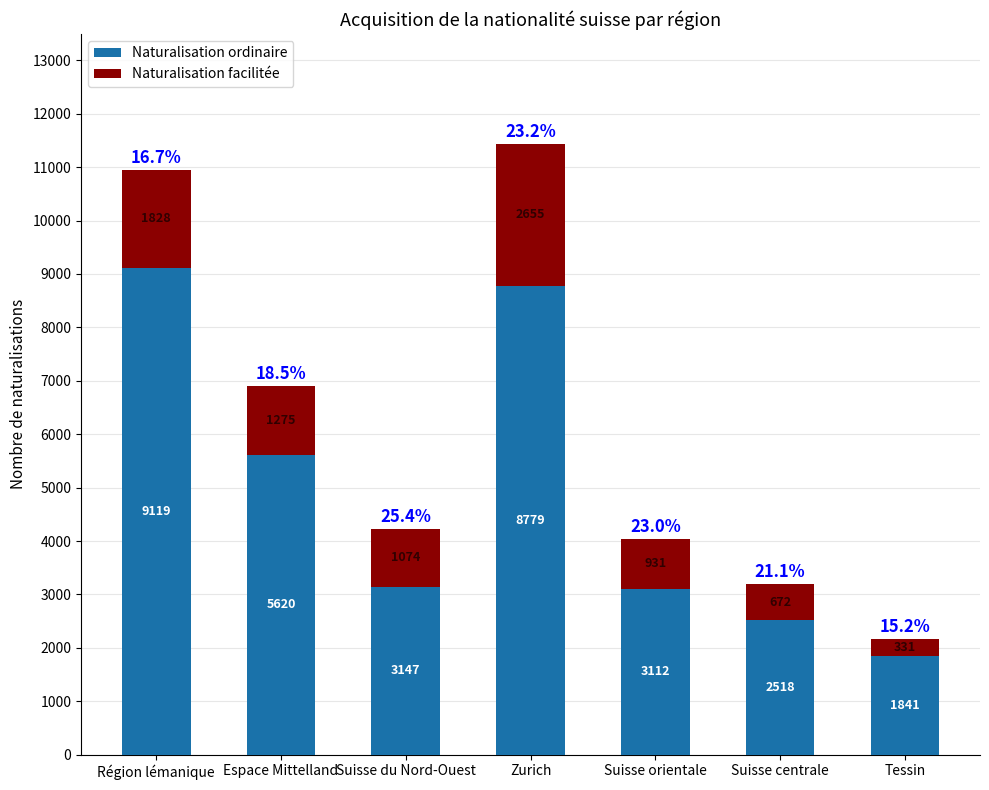

Rank the categories by Naturalisation ordinaire value from lowest to highest.

Tessin, Suisse centrale, Suisse orientale, Suisse du Nord-Ouest, Espace Mittelland, Zurich, Région lémanique